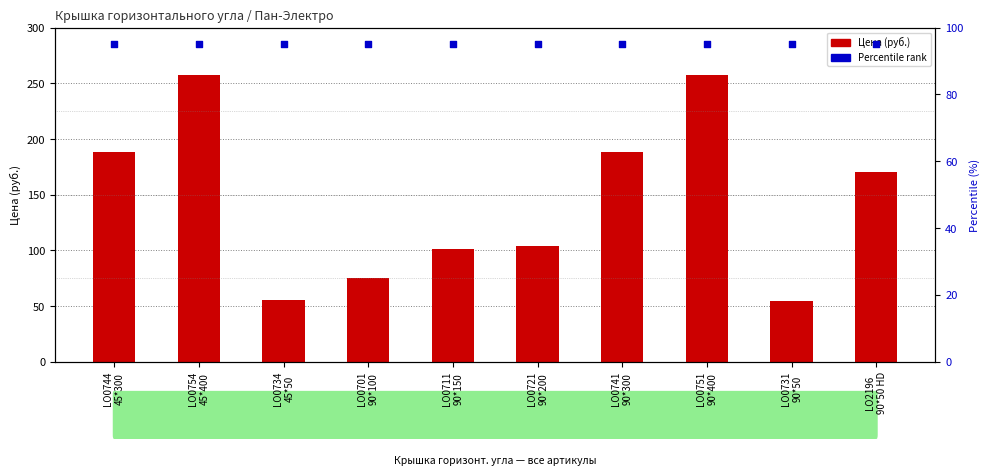

Which series has the largest Y range (max minus min)?

Цена (руб.)